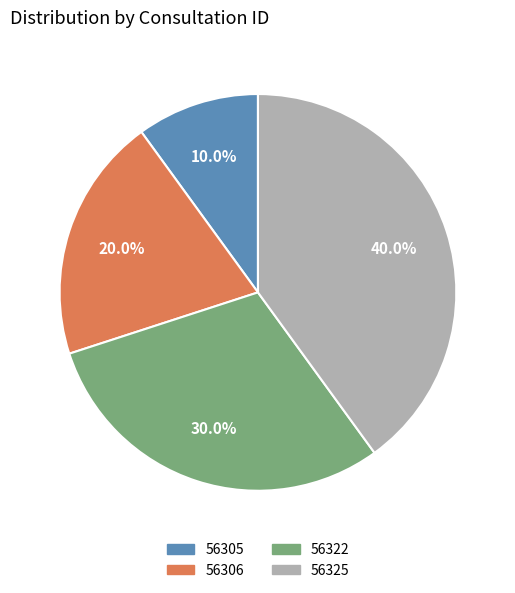

How many segments does this pie chart have?

4